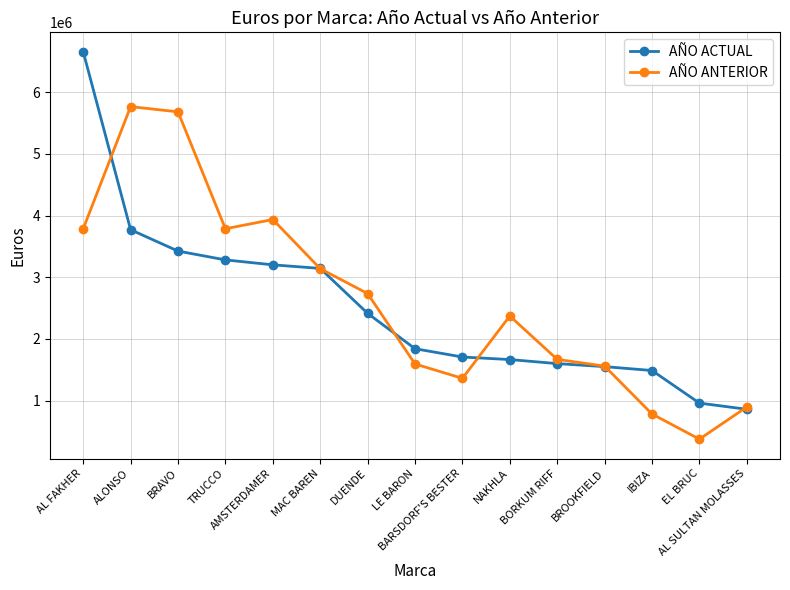

Which series has the largest range (max minus min)?

AÑO ACTUAL